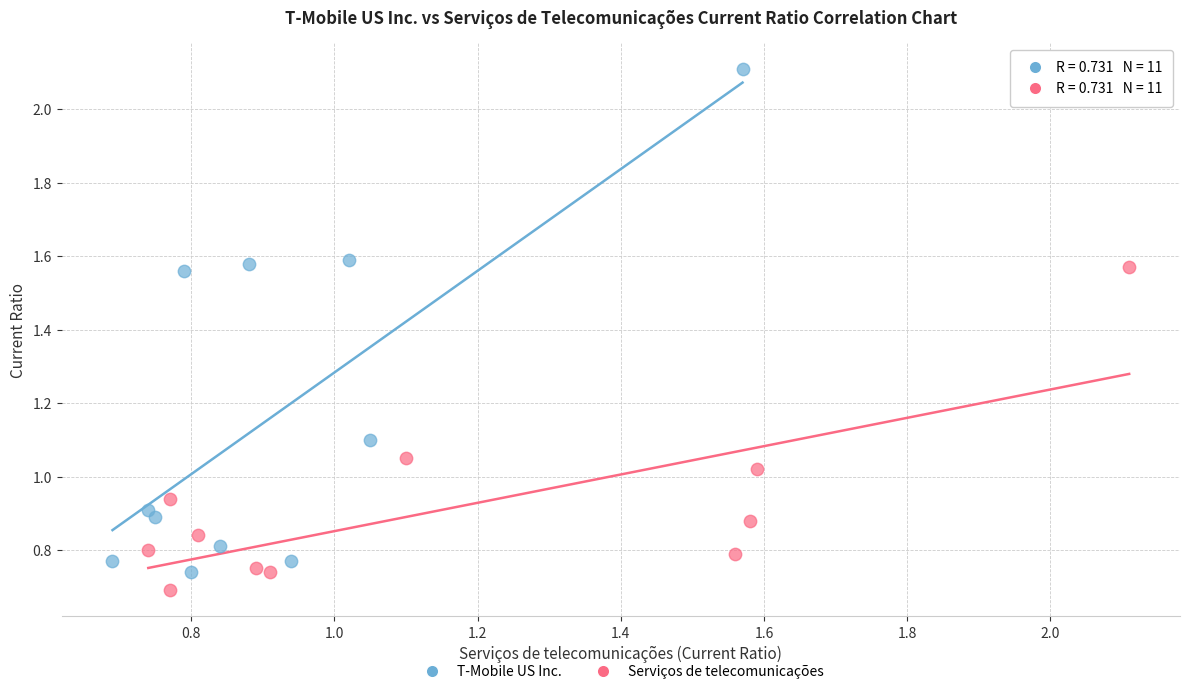

Which series reaches the maximum Y coordinate?

T-Mobile US Inc.